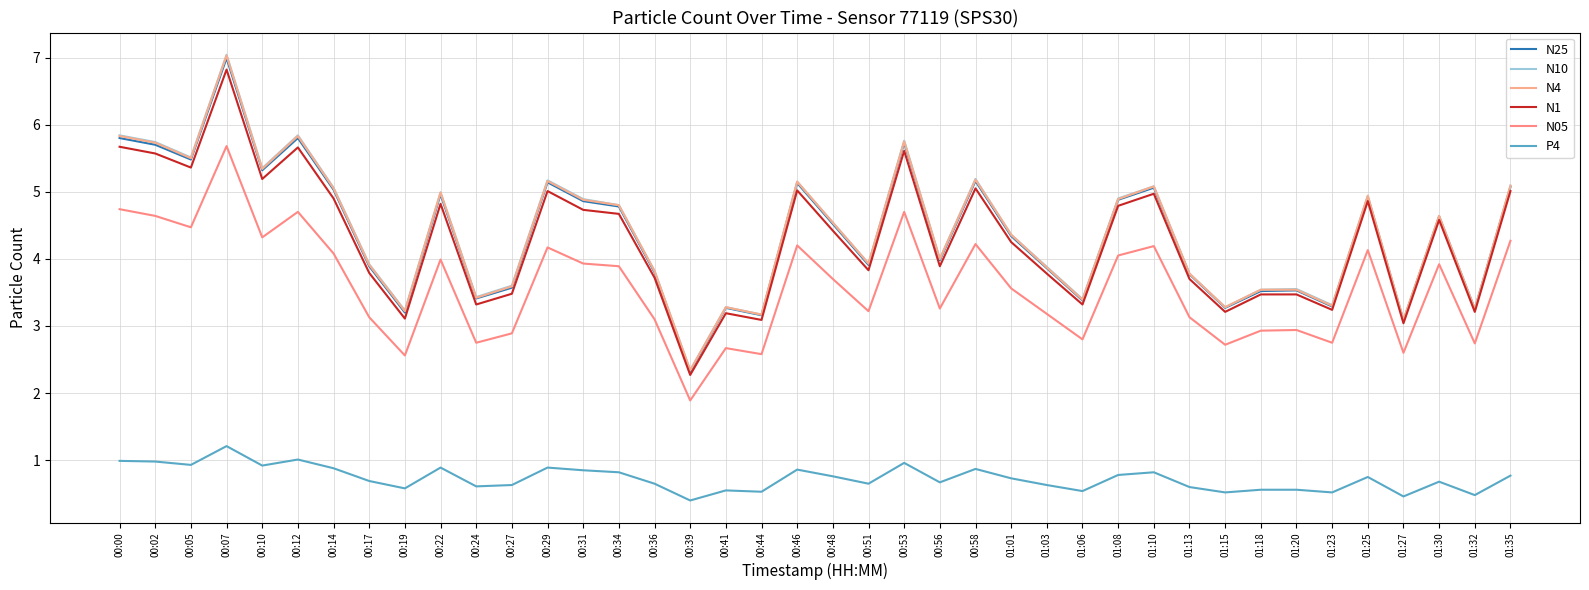

How many lines are shown in the chart?

6